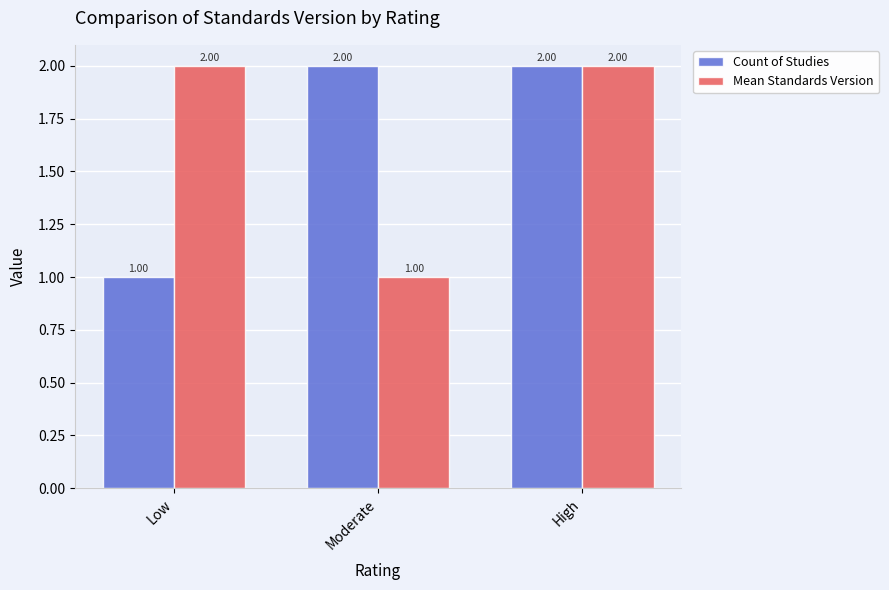

What position from the left is High?

3